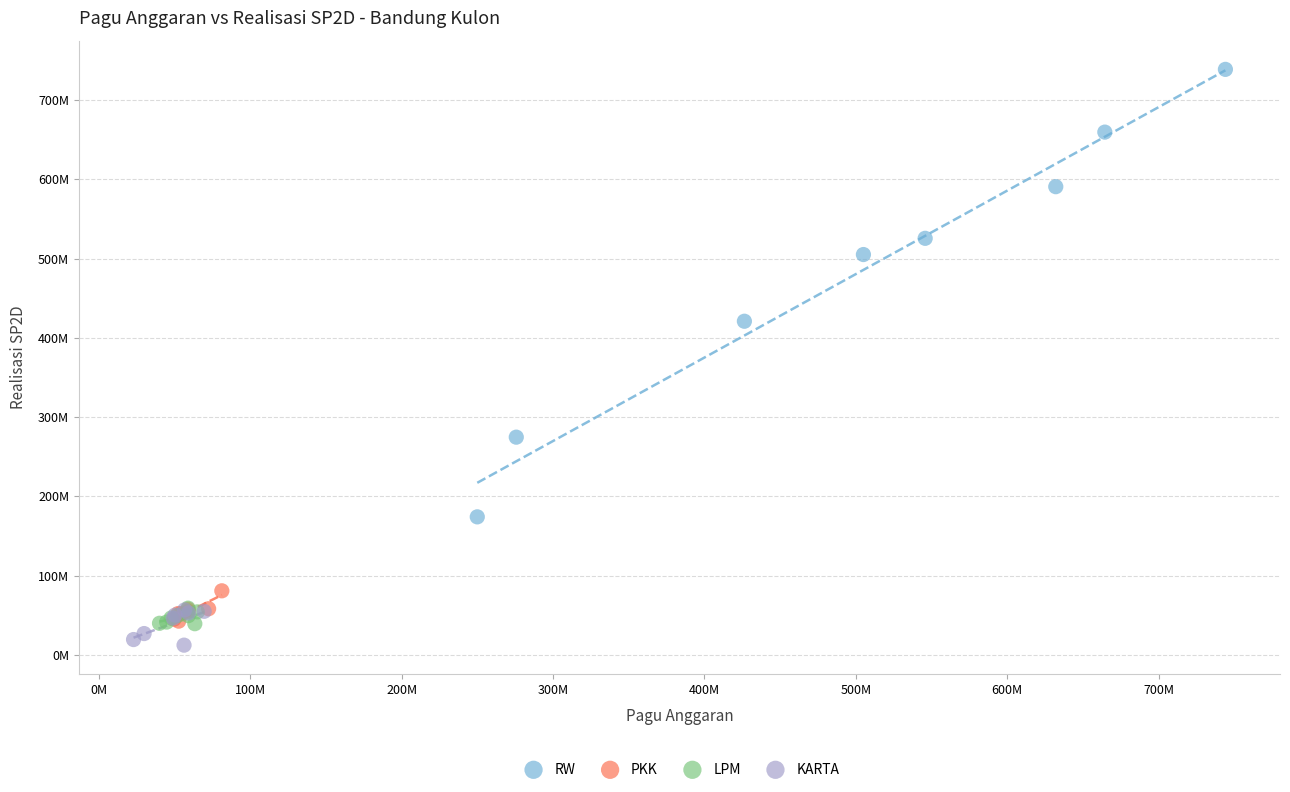

What are all the series names shown in the legend?

RW, PKK, LPM, KARTA